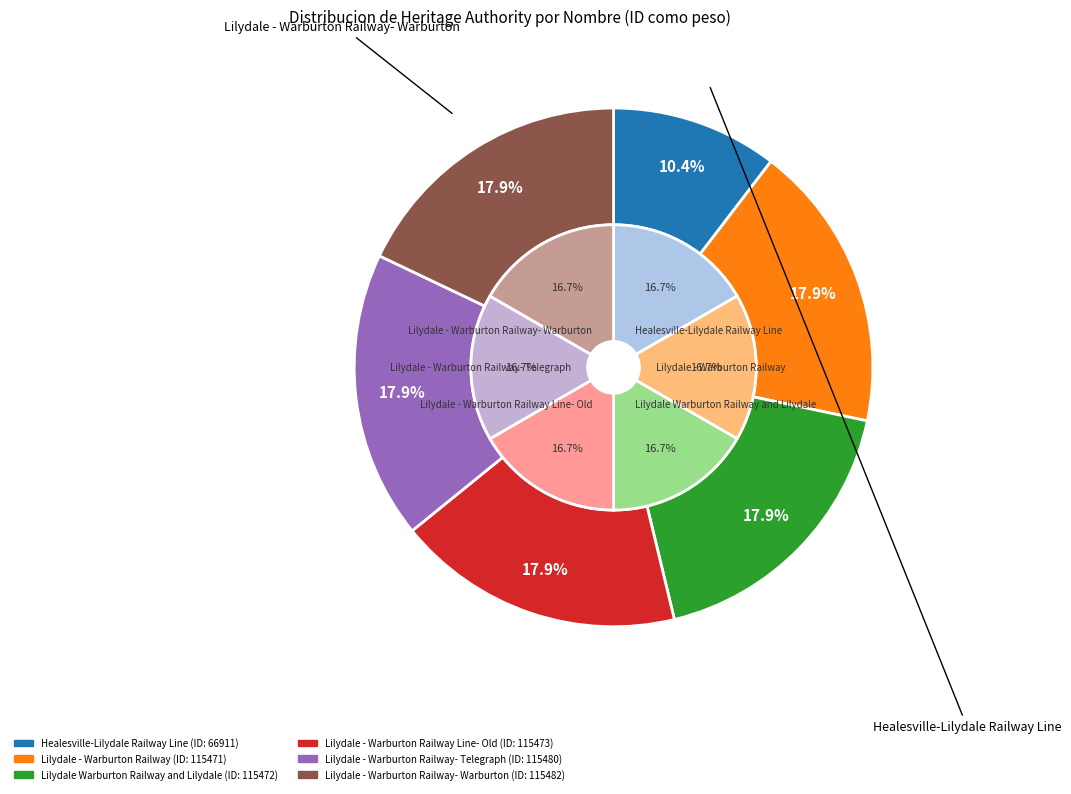

True or false: Lilydale - Warburton Railway Line- Old accounts for 18% of the total.

True